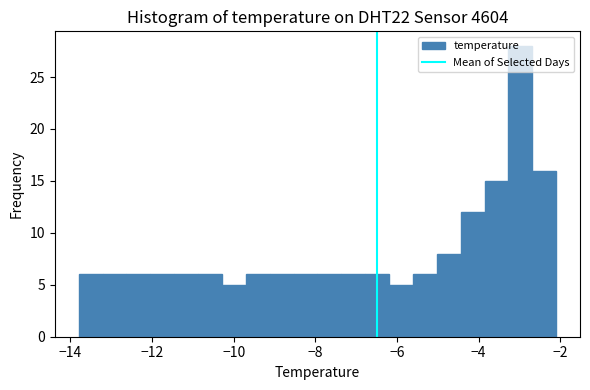

Around what value on the x-axis is the tallest bar? Give the approximate position of its centre, as read against the axis.

-3.0